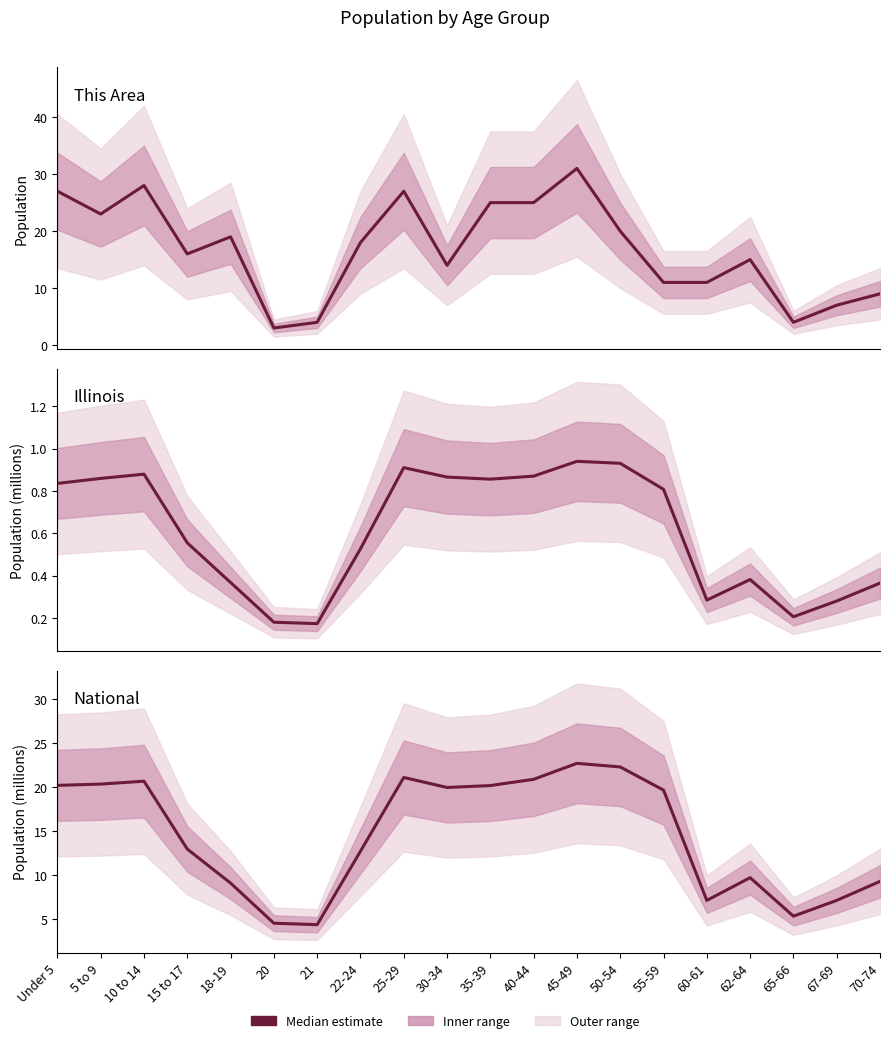

At how many categories does at least one series exceed 2?

20